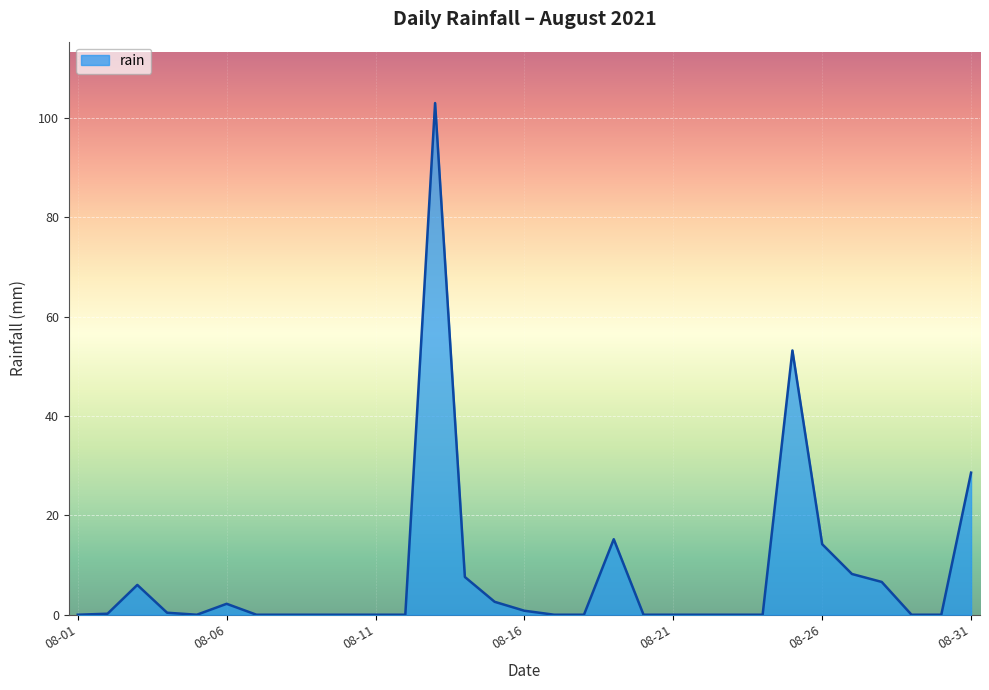

What is the greatest value displayed?

103.0